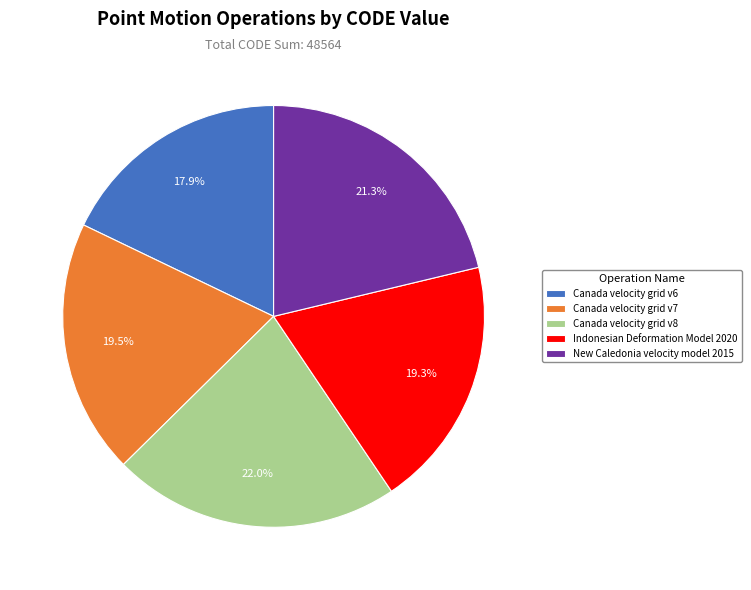

Which slice is the smallest?

Canada velocity grid v6